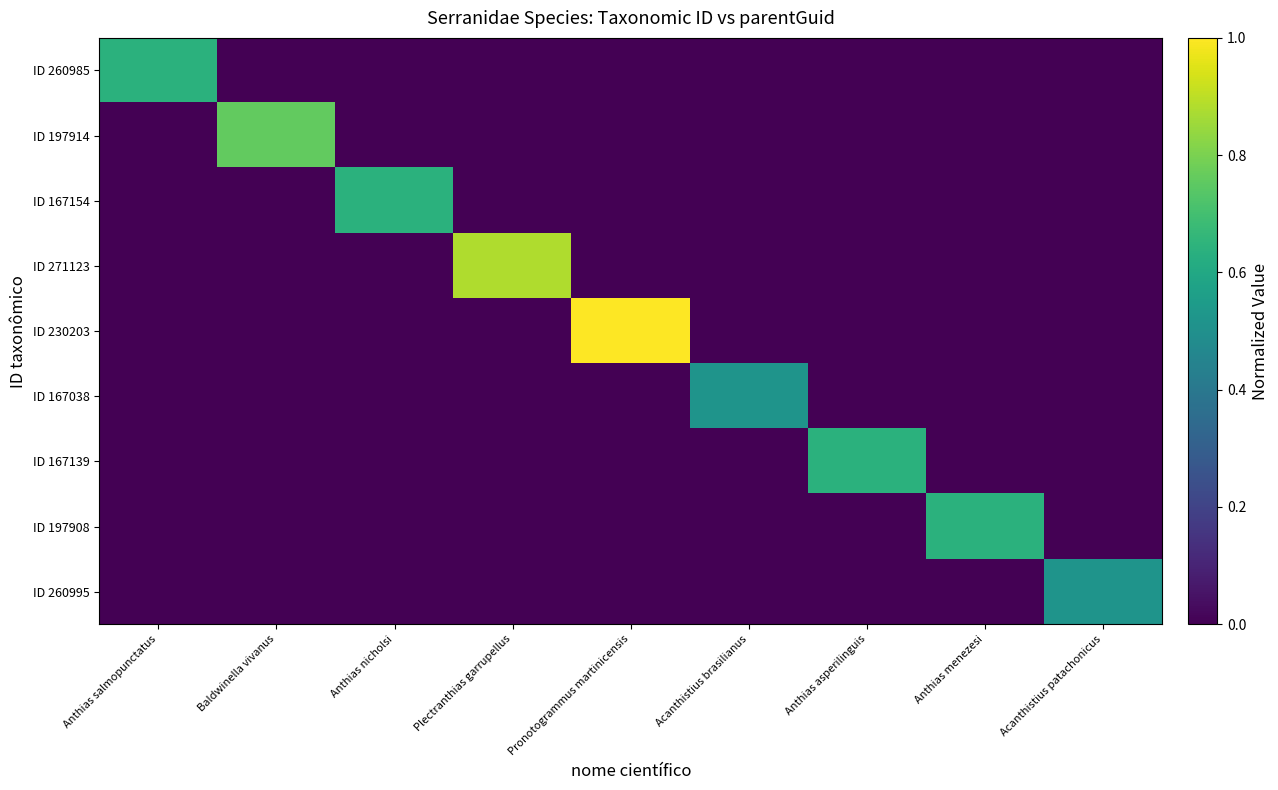

Count the number of data series in this chart.

9